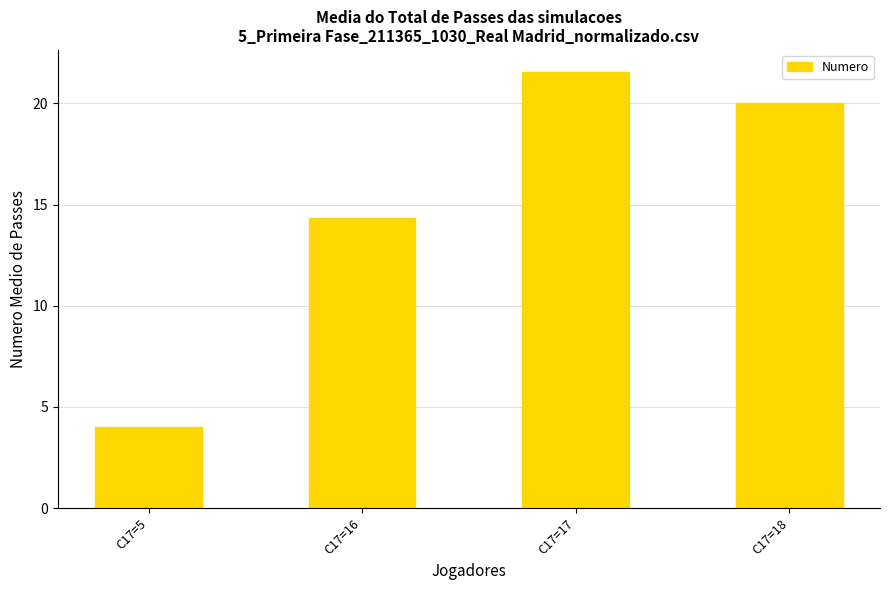

Reading left to right, list all the values displayed in this chart.

4.0	14.3	21.6	20.0